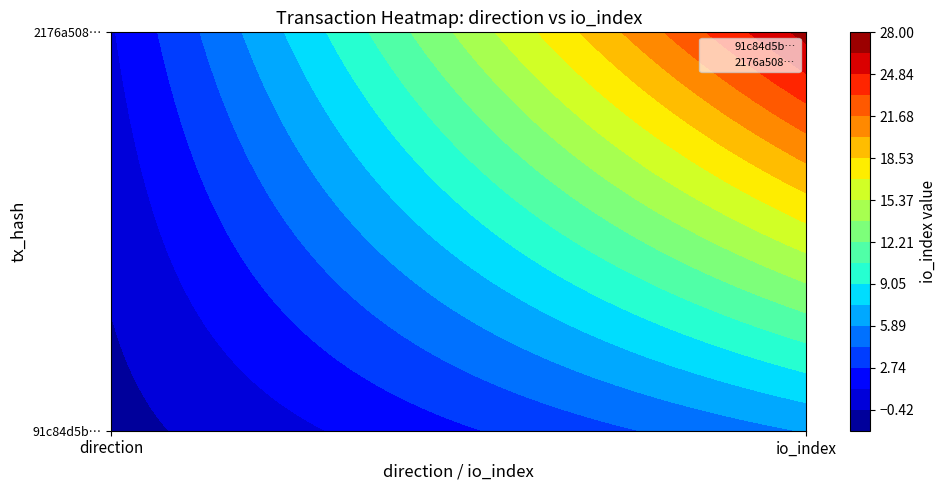

Which series changed the most between -1 and 1?

2176a508c7a7fd0f9ce691edd69a3dcb0223658